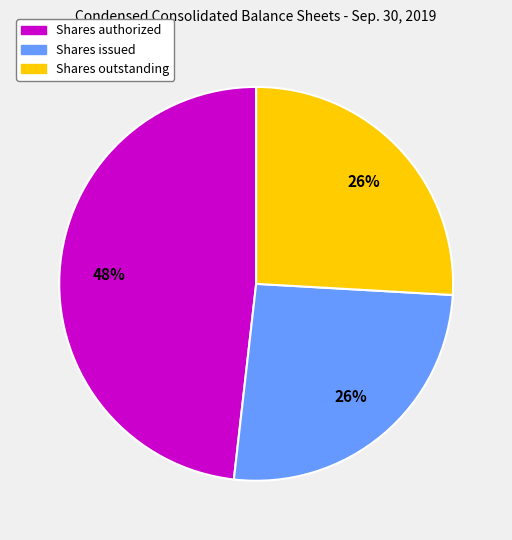

To the nearest percent, what is the difference between the largest and smallest slice percentages?

22%